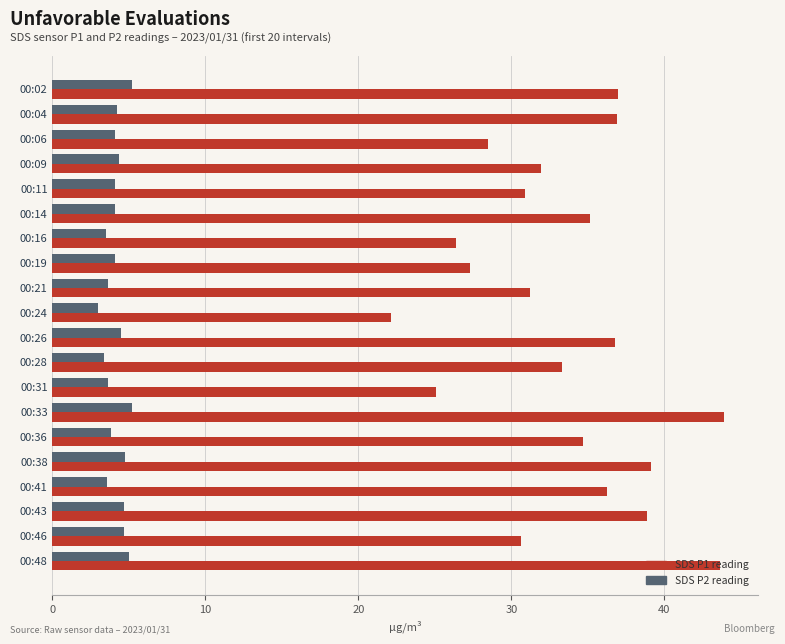

Between 00:21 and 00:36, which series saw the biggest shift?

SDS P1 reading